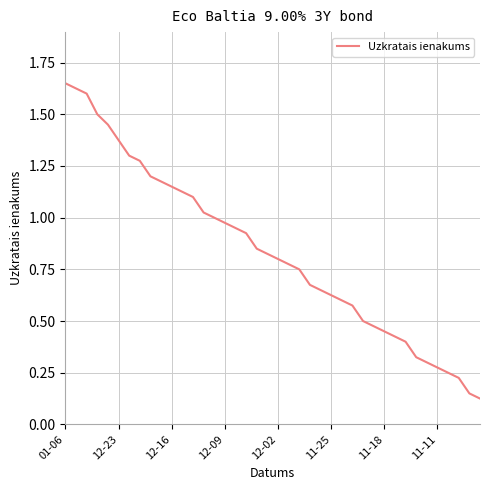

What is the difference between the maximum and minimum values?

1.5